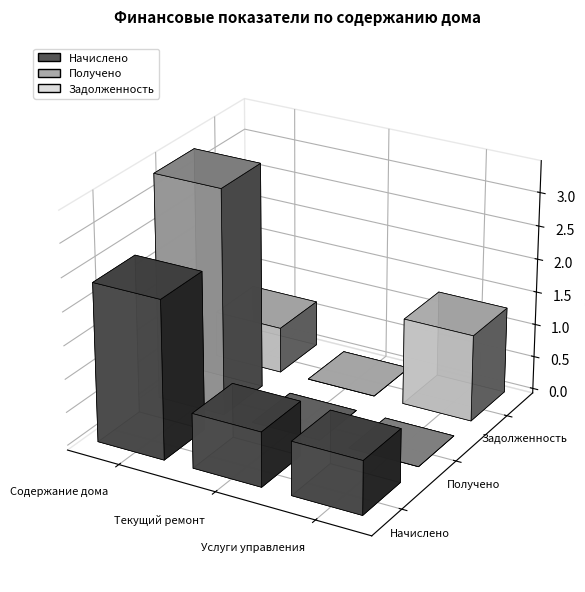

Between Текущий ремонт and Услуги управления, which is larger?

Текущий ремонт